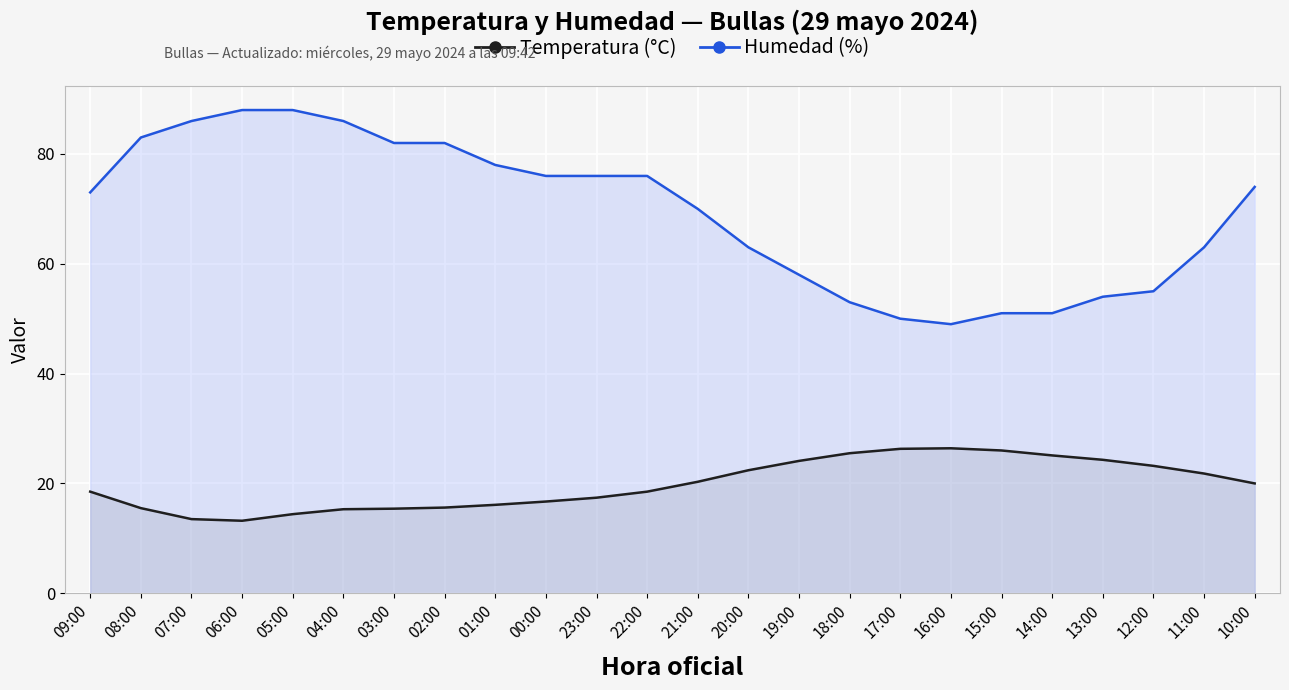

Where is the first local minimum for Temperatura (°C) (line)?

06:00